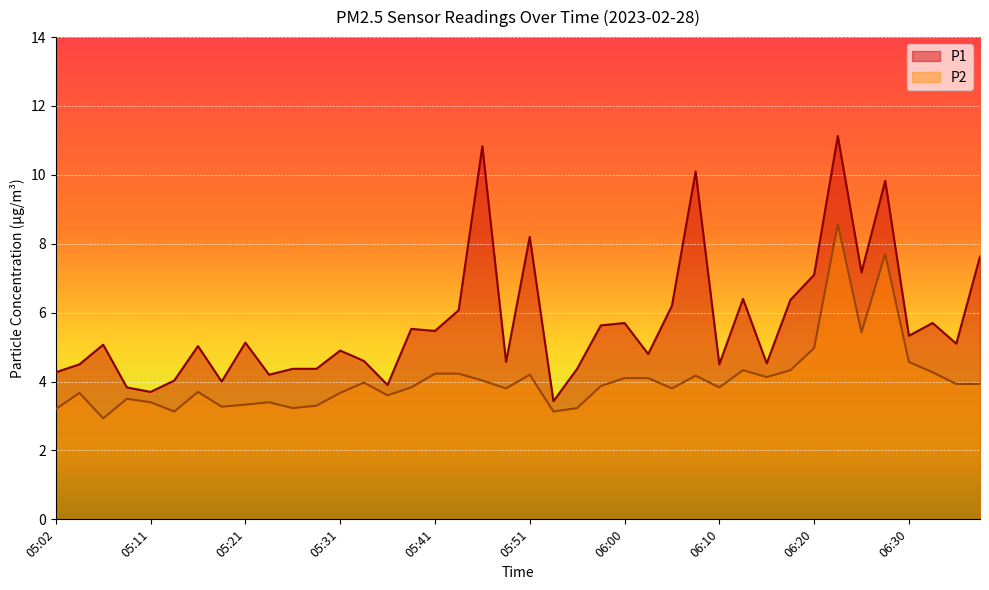

What is the label of the 1st point from the right?

06:37